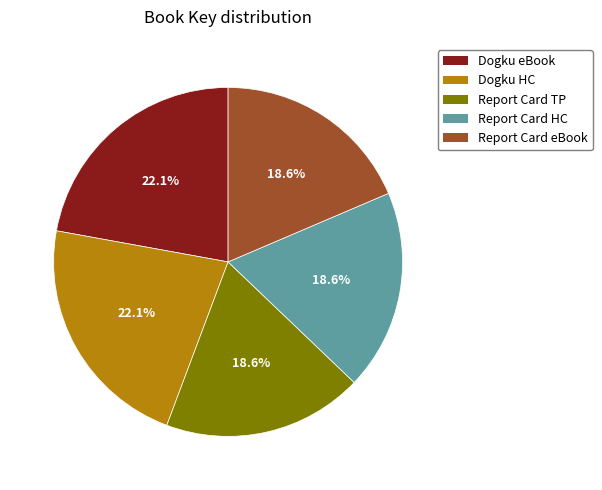

What is the ratio of the value at Dogku eBook to the value at Report Card eBook?

1.2